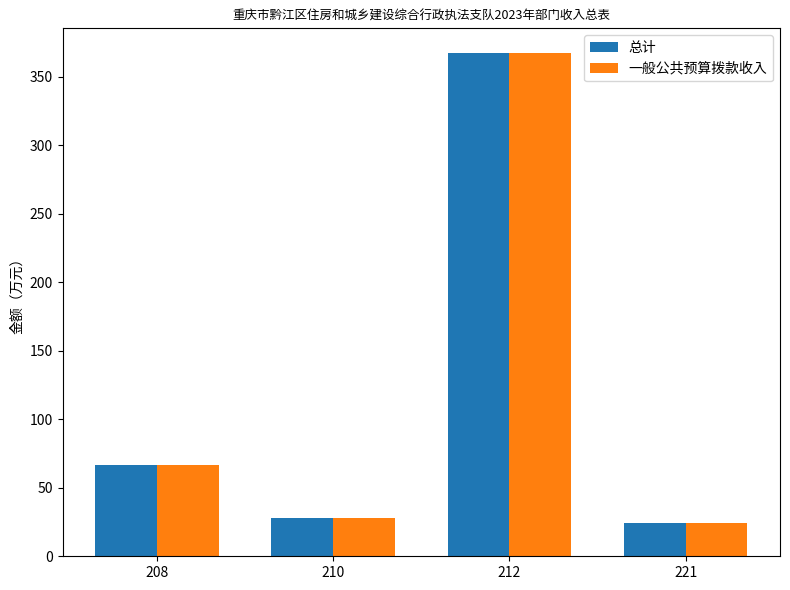

What is the value of the 总计 bar at the 2nd from the left?

27.8